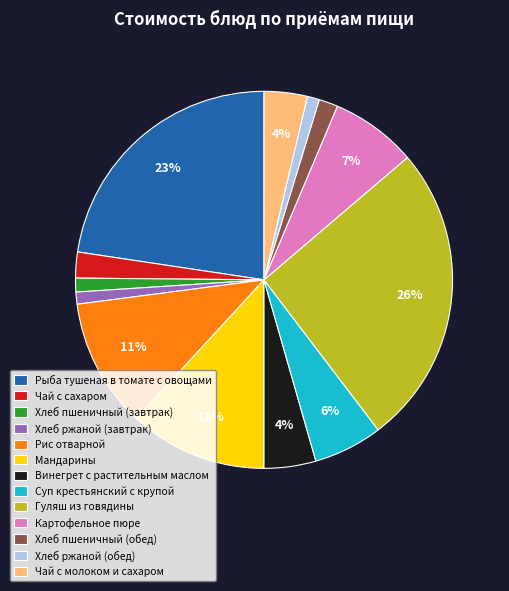

What is the largest slice in the pie chart?

Гуляш из говядины